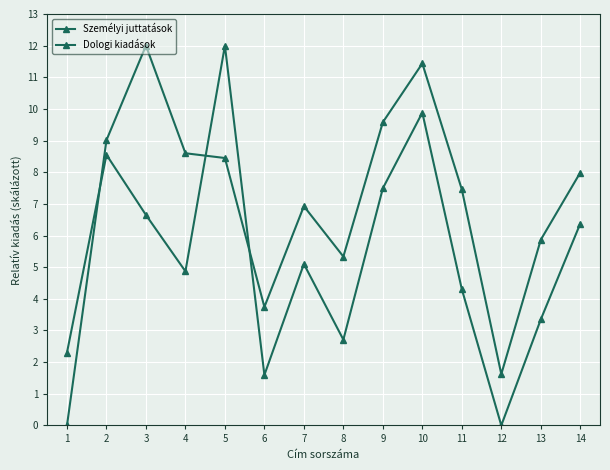

How many lines are shown in the chart?

2